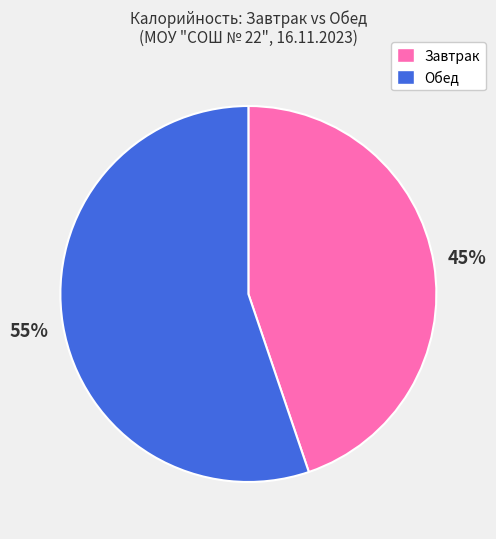

Which has a higher value, Завтрак or Обед?

Обед